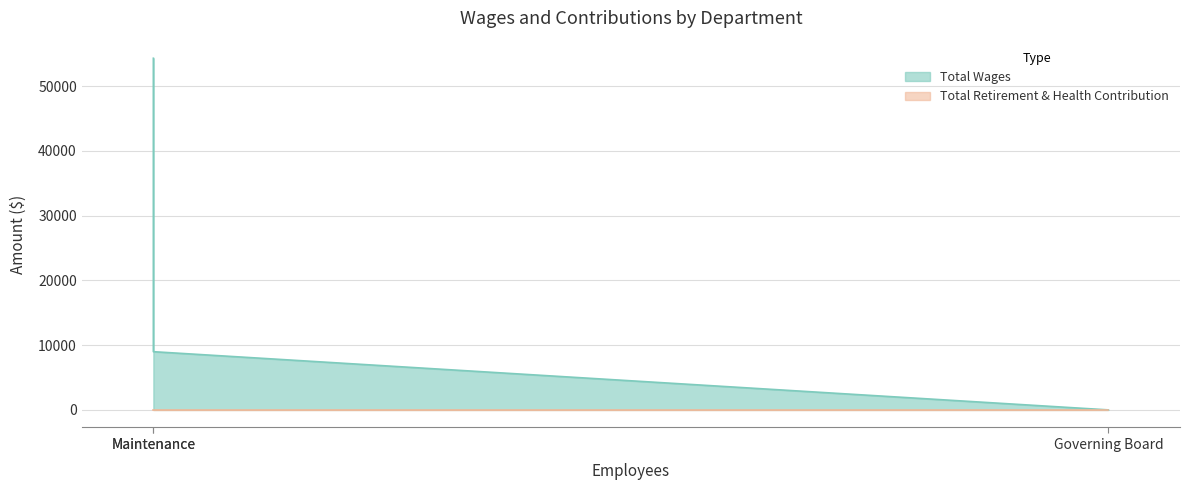

What is the label of the 3rd point from the left?

Governing Board